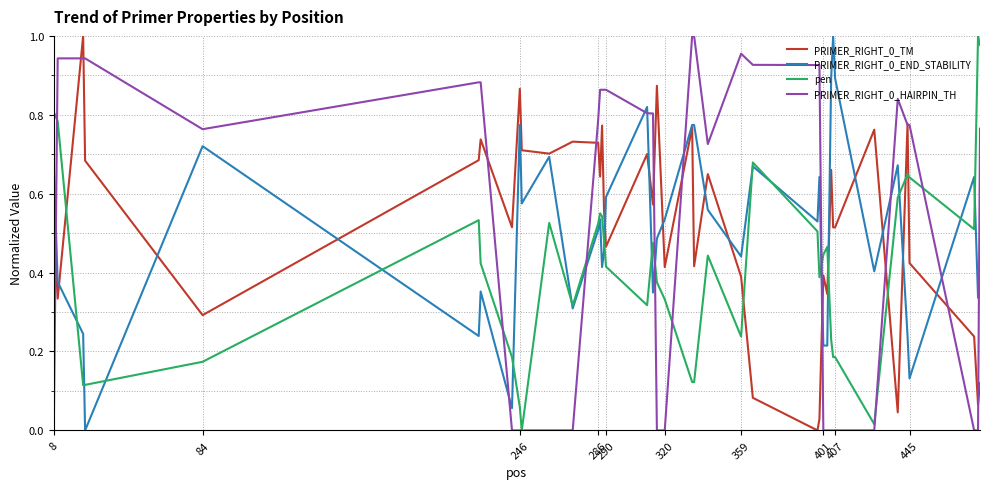

After their last crossing, which series has the higher values: pen or PRIMER_RIGHT_0_TM?

pen